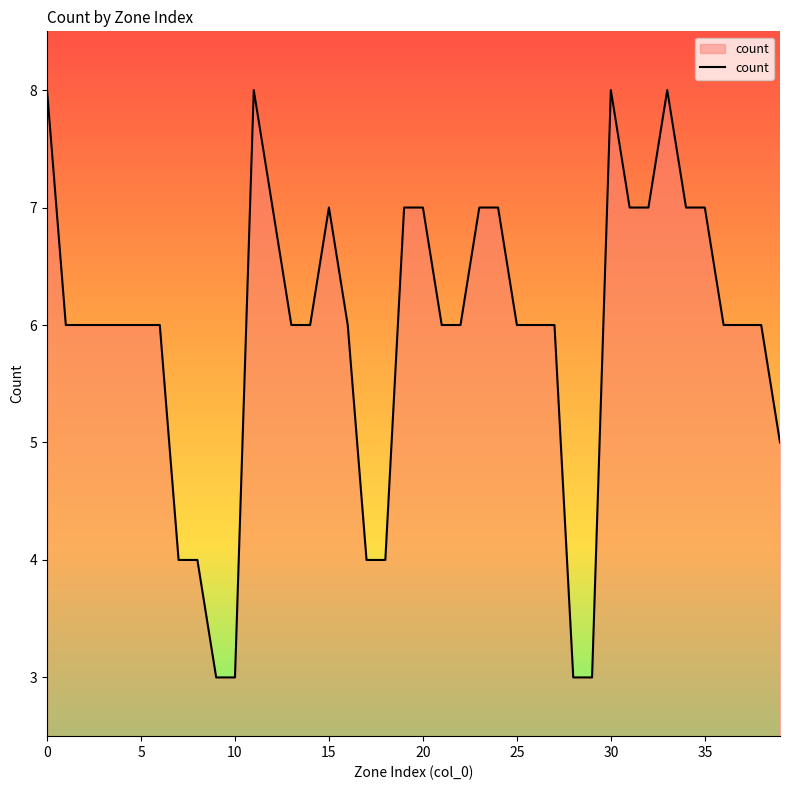

What is the difference between the maximum and minimum values?

5